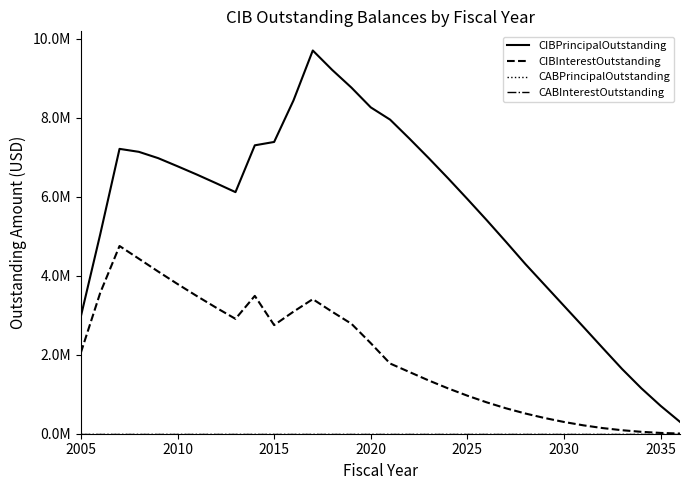

True or false: CIBInterestOutstanding and CABInterestOutstanding cross at least once.

False